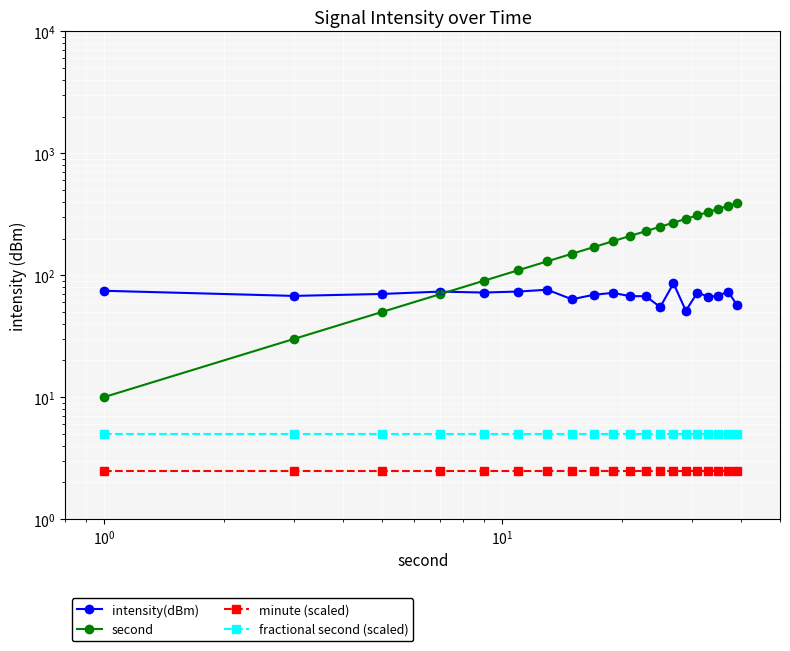

At how many categories does at least one series exceed 270?

6